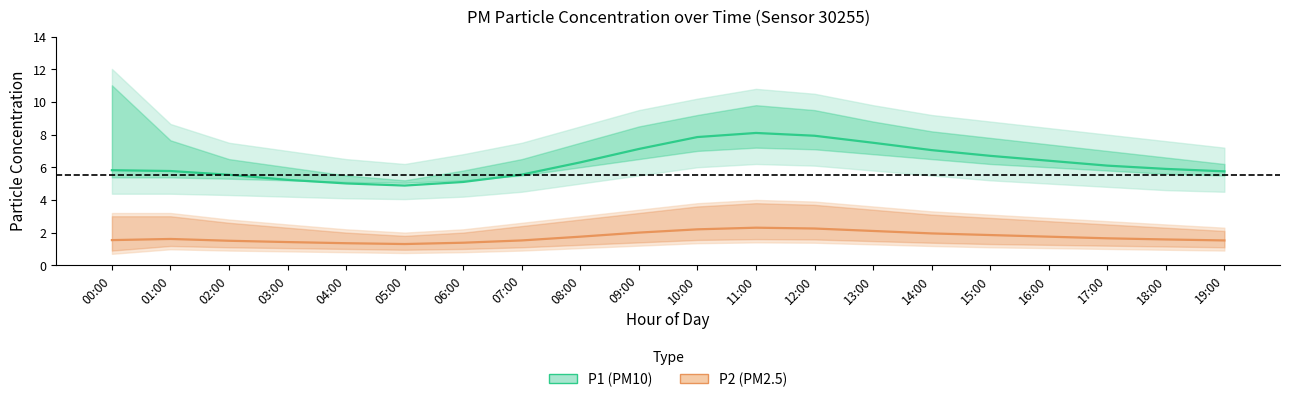

How many interior local peaks does the P2 (PM2.5) series have?

2